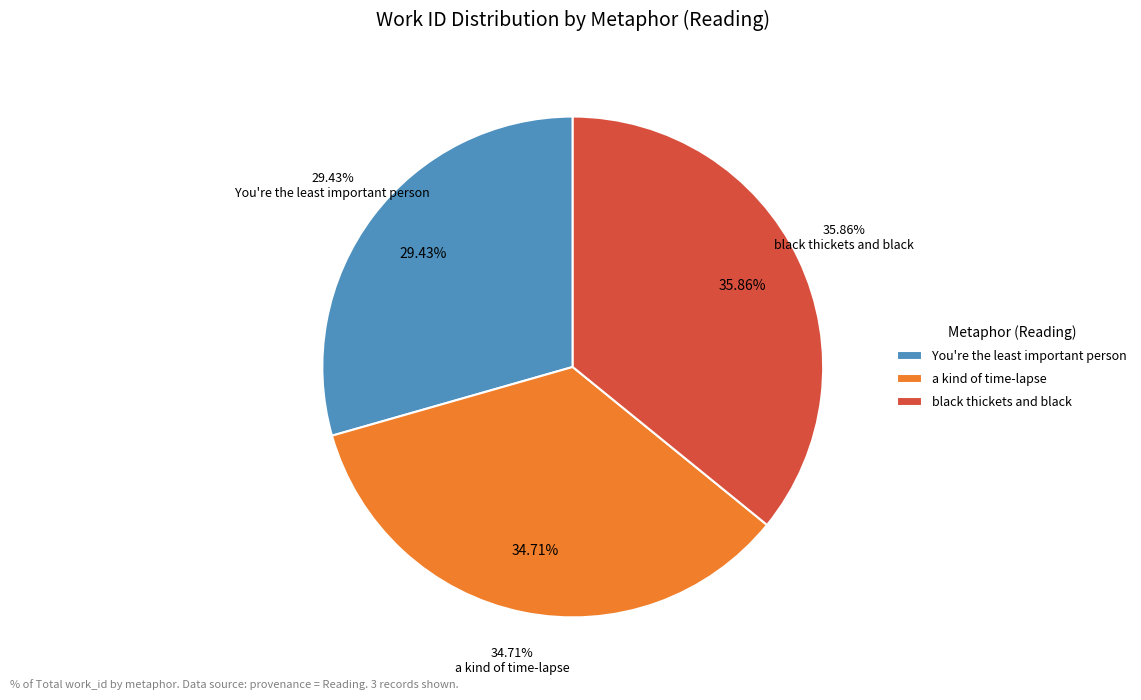

How many segments does this pie chart have?

3